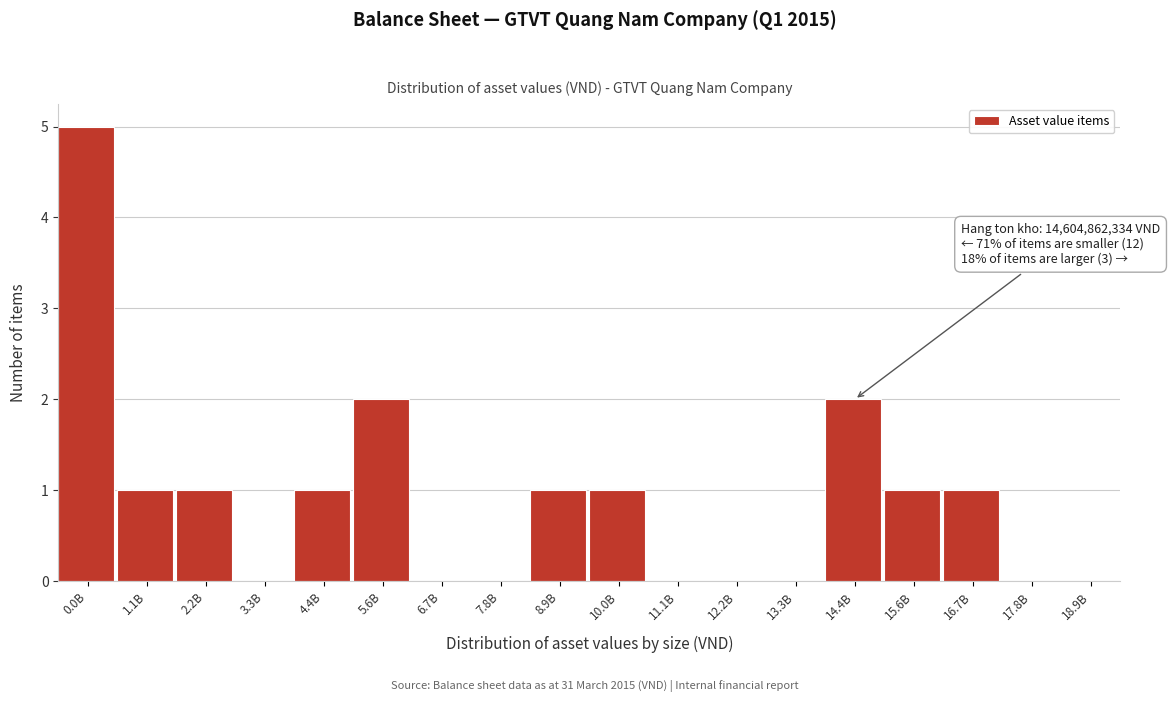

Reading left to right, extract all data points from this chart.

0.0B=5	1.1B=1	2.2B=1	3.3B=0	4.4B=1	5.6B=2	6.7B=0	7.8B=0	8.9B=1	10.0B=1	11.1B=0	12.2B=0	13.3B=0	14.4B=2	15.6B=1	16.7B=1	17.8B=0	18.9B=0